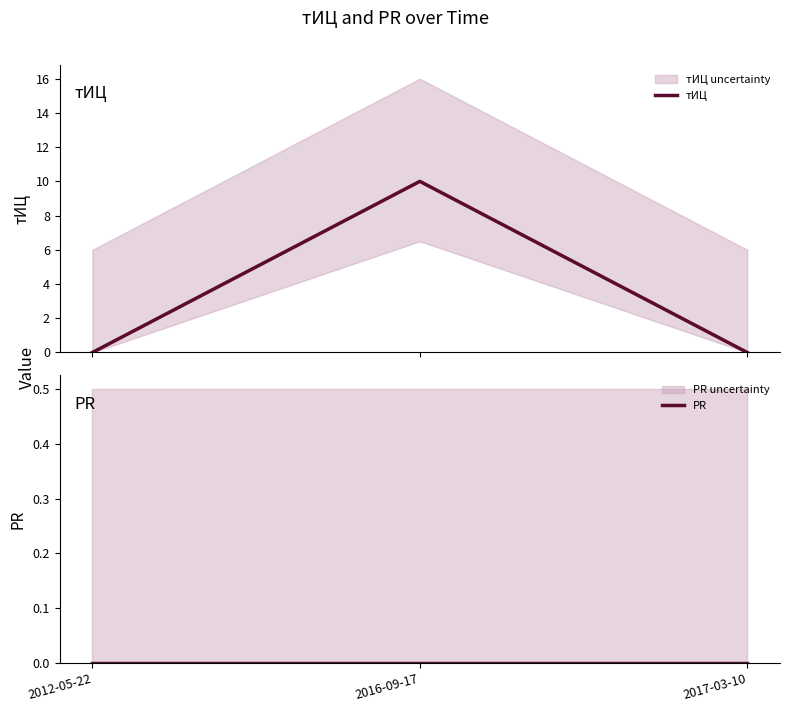

What is the maximum value shown in the chart?

10